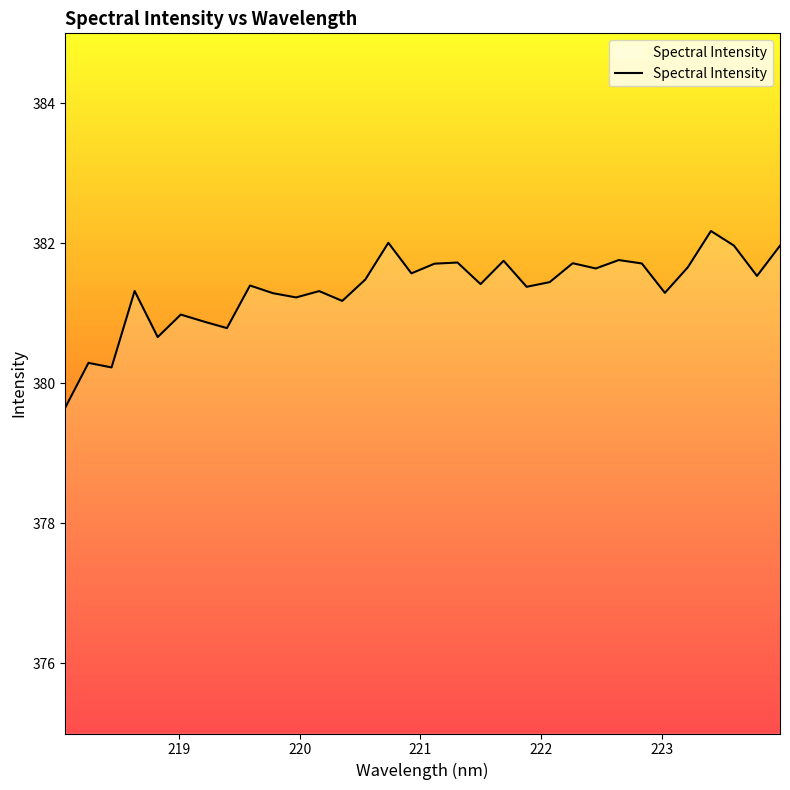

What is the minimum value shown in the chart?

379.7